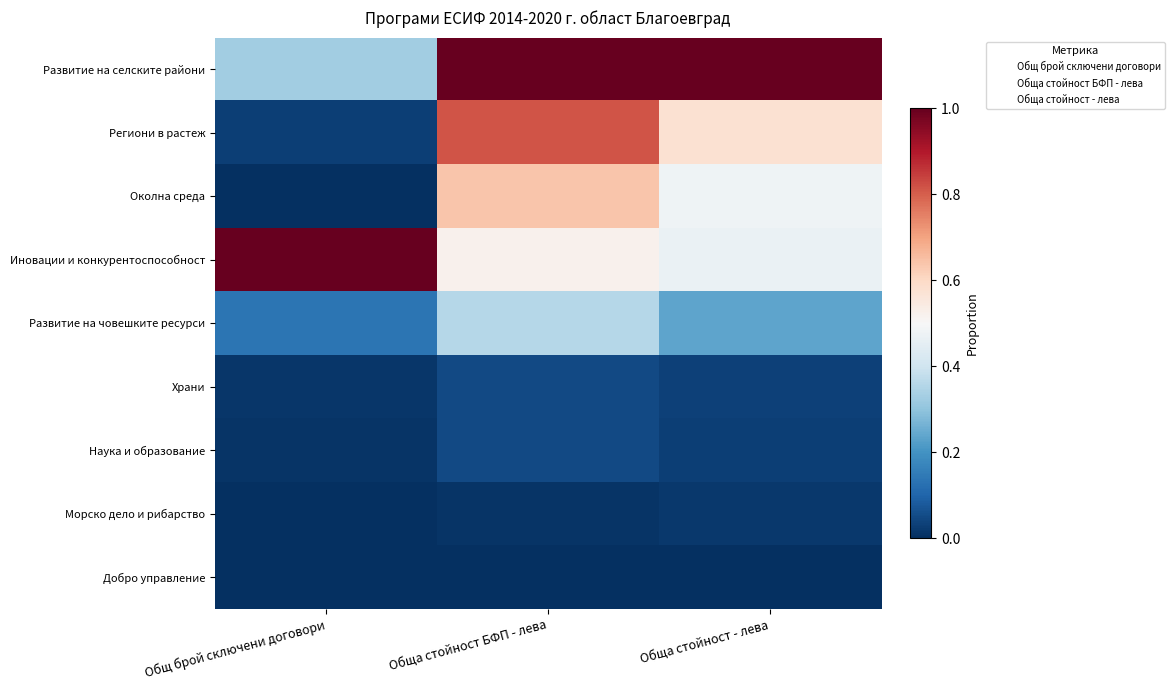

Reading left to right, what are all the values shown in this chart?

Развитие на селските райони: Общ брой сключени договори=0.3	Обща стойност БФП - лева=1.0	Обща стойност - лева=1.0
Региони в растеж: Общ брой сключени договори=0.0	Обща стойност БФП - лева=0.8	Обща стойност - лева=0.6
Околна среда: Общ брой сключени договори=0.0	Обща стойност БФП - лева=0.6	Обща стойност - лева=0.5
Иновации и конкурентоспособност: Общ брой сключени договори=1.0	Обща стойност БФП - лева=0.5	Обща стойност - лева=0.5
Развитие на човешките ресурси: Общ брой сключени договори=0.1	Обща стойност БФП - лева=0.4	Обща стойност - лева=0.2
Храни: Общ брой сключени договори=0.0	Обща стойност БФП - лева=0.0	Обща стойност - лева=0.0
Наука и образование: Общ брой сключени договори=0.0	Обща стойност БФП - лева=0.0	Обща стойност - лева=0.0
Морско дело и рибарство: Общ брой сключени договори=0.0	Обща стойност БФП - лева=0.0	Обща стойност - лева=0.0
Добро управление: Общ брой сключени договори=0.0	Обща стойност БФП - лева=0.0	Обща стойност - лева=0.0